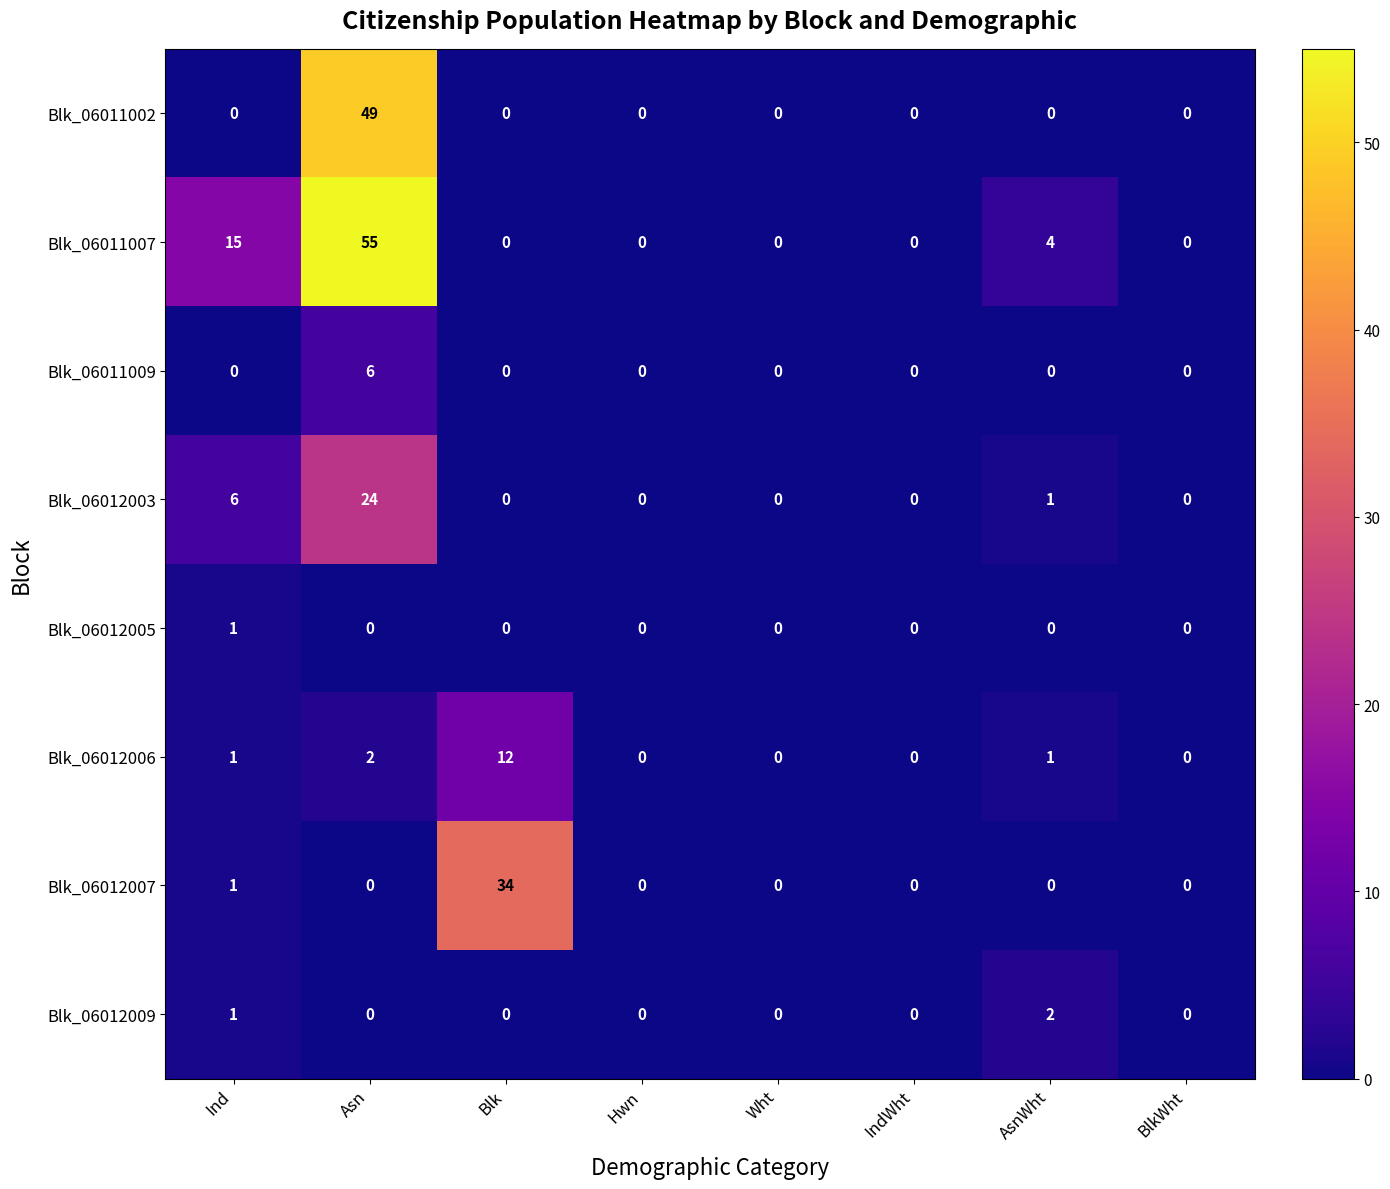

True or false: Blk_06011002 has a value of 21 at Blk.

False